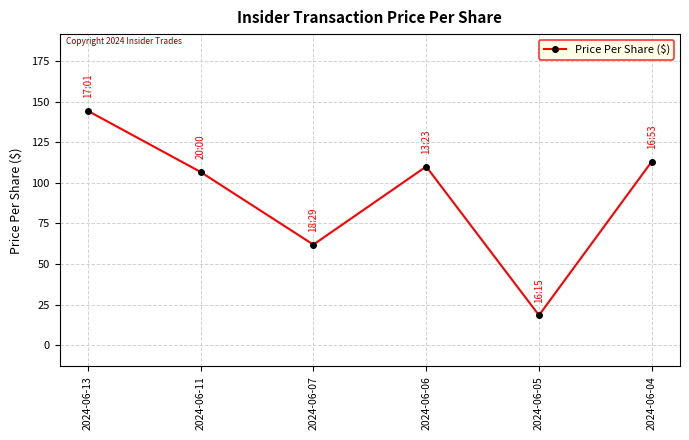

Approximately how many times larger is the value at 2024-06-04 compared to 2024-06-13?

0.8